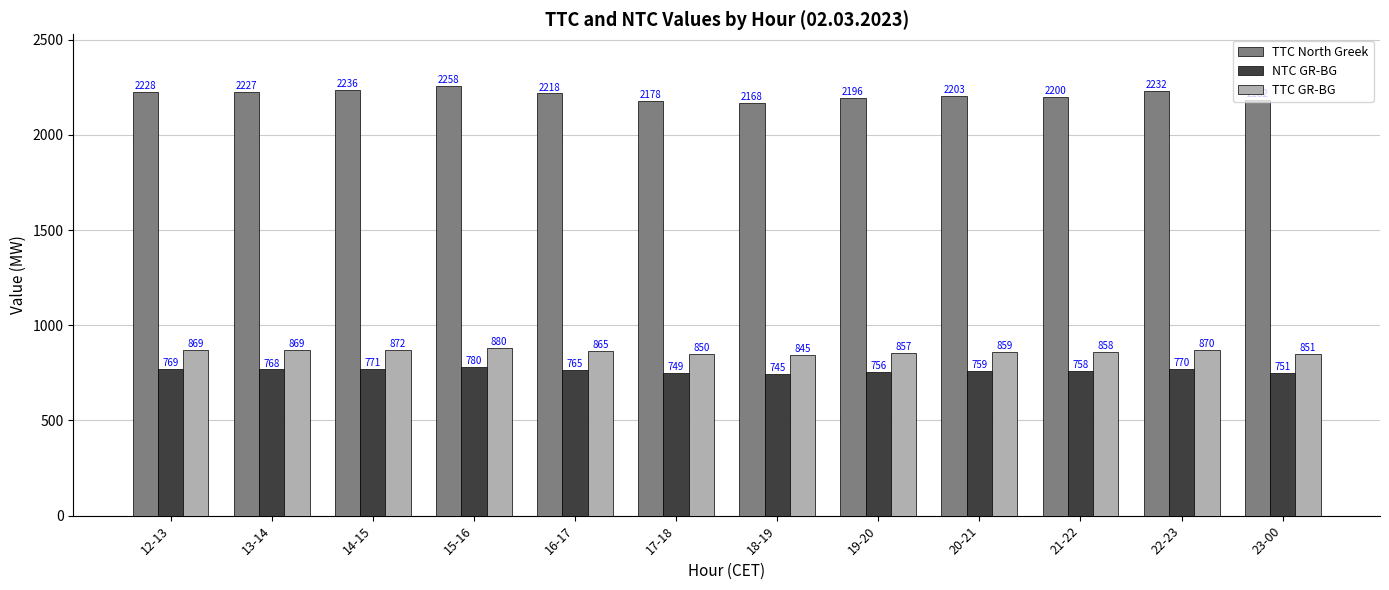

What is the label of the 11th bar from the left?

22-23